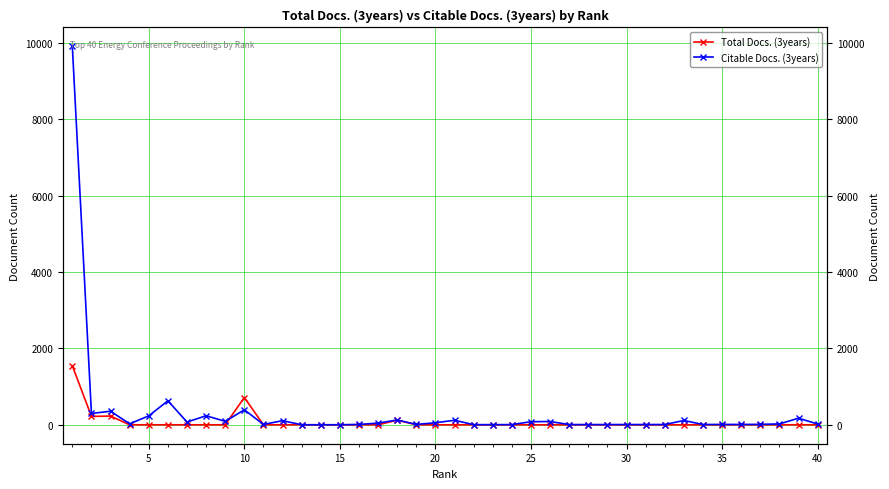

The Citable Docs. (3years) series shows 297 at 5. True or false?

True